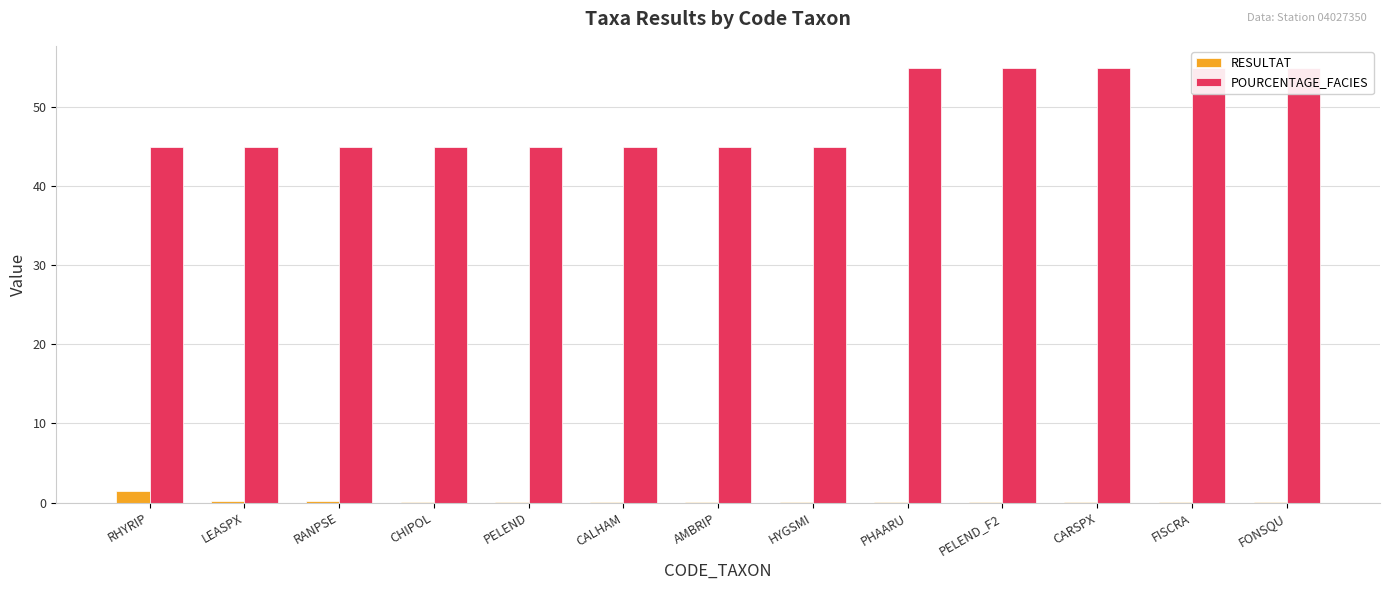

What is the maximum value shown in the chart?

55.0